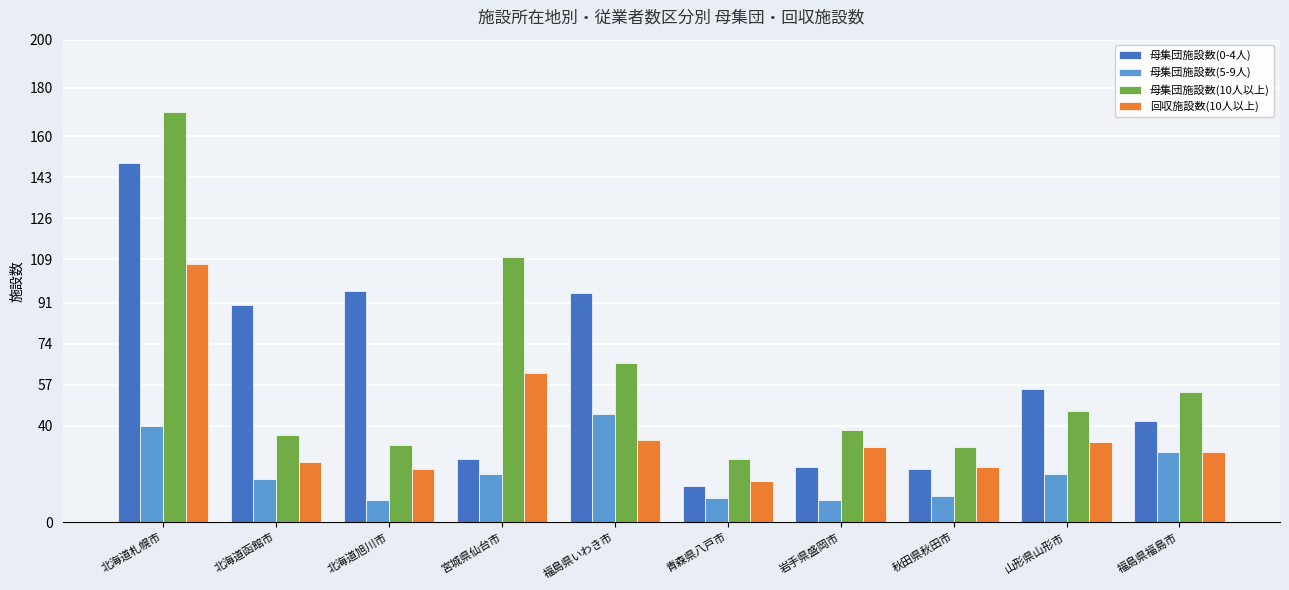

What position from the right is 青森県八戸市?

5